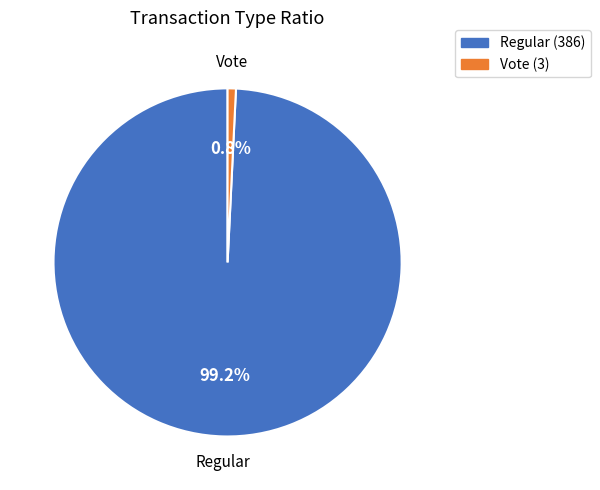

Rank the categories by value from lowest to highest.

Vote, Regular